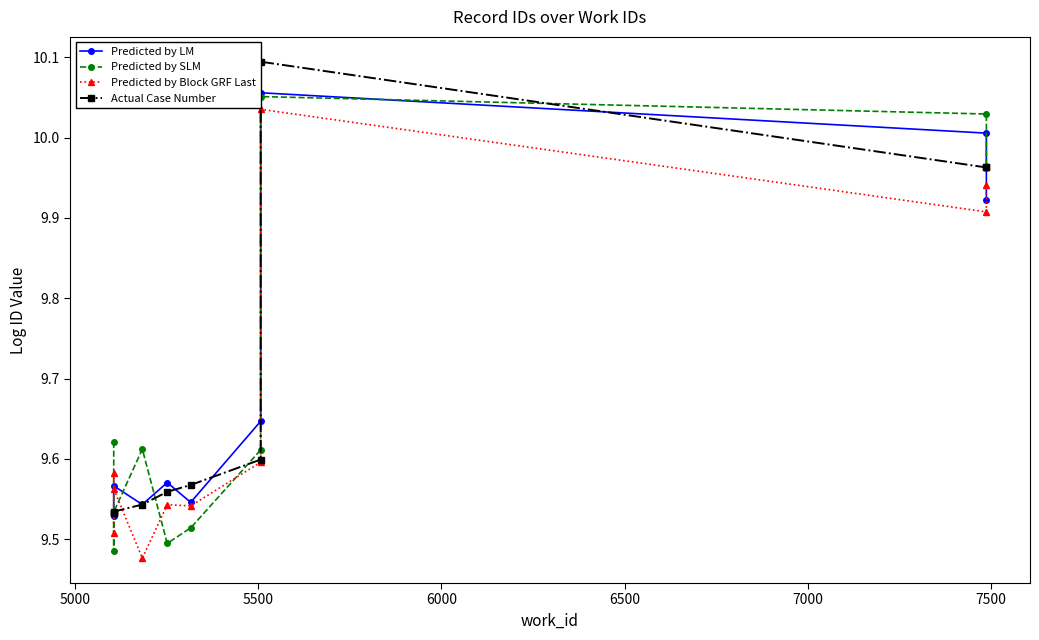

True or false: Actual Case Number has more than 1 points higher than both neighbors.

False